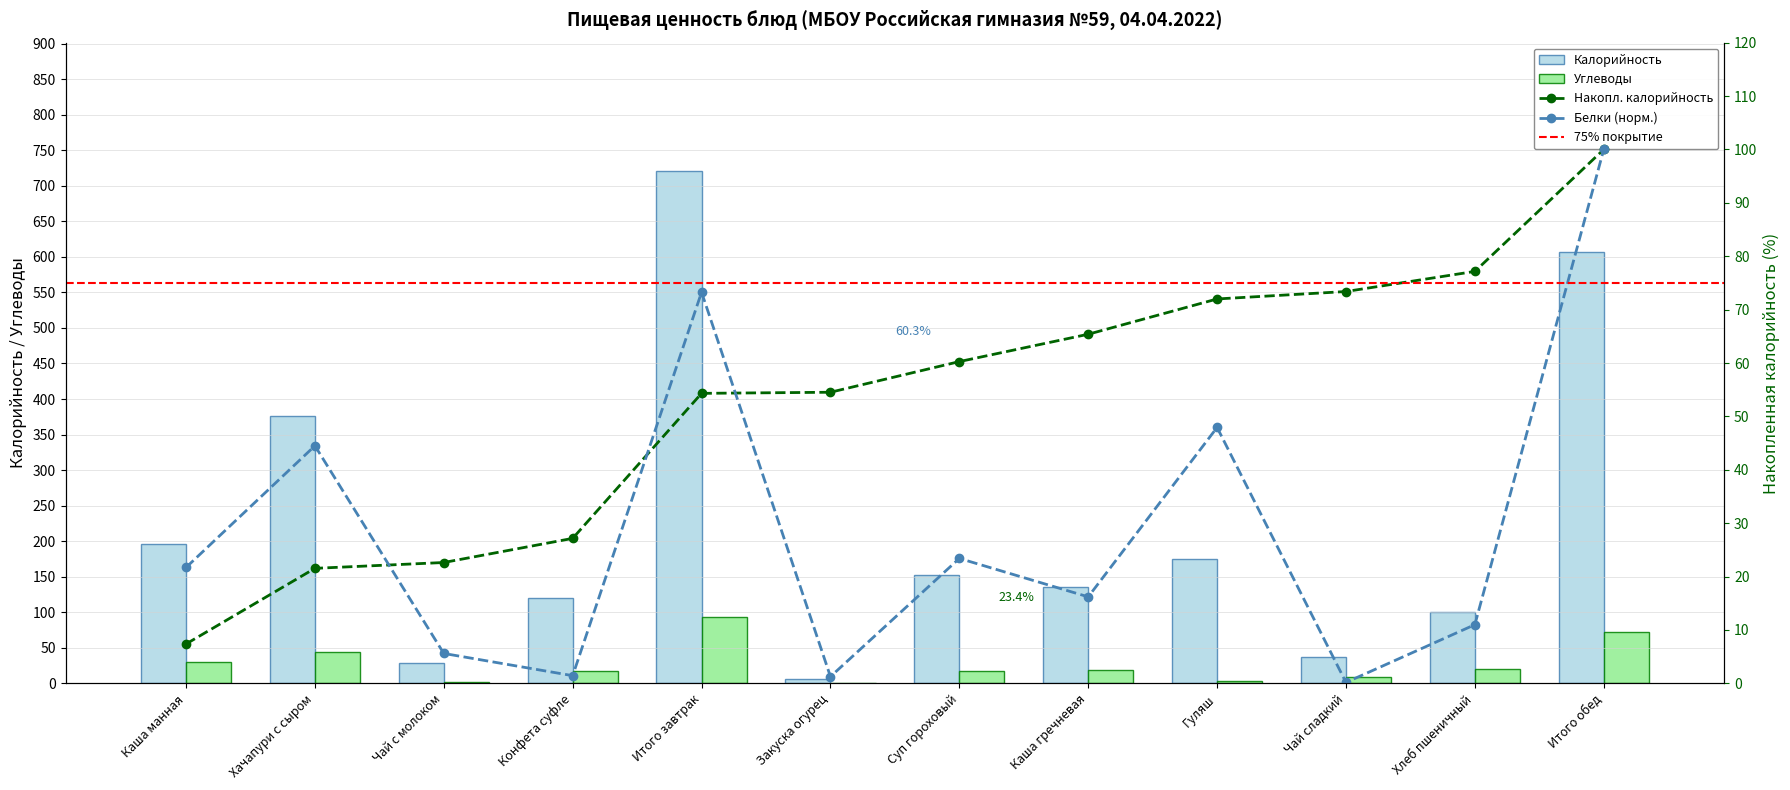

What is the label of the 6th bar from the right?

Суп гороховый